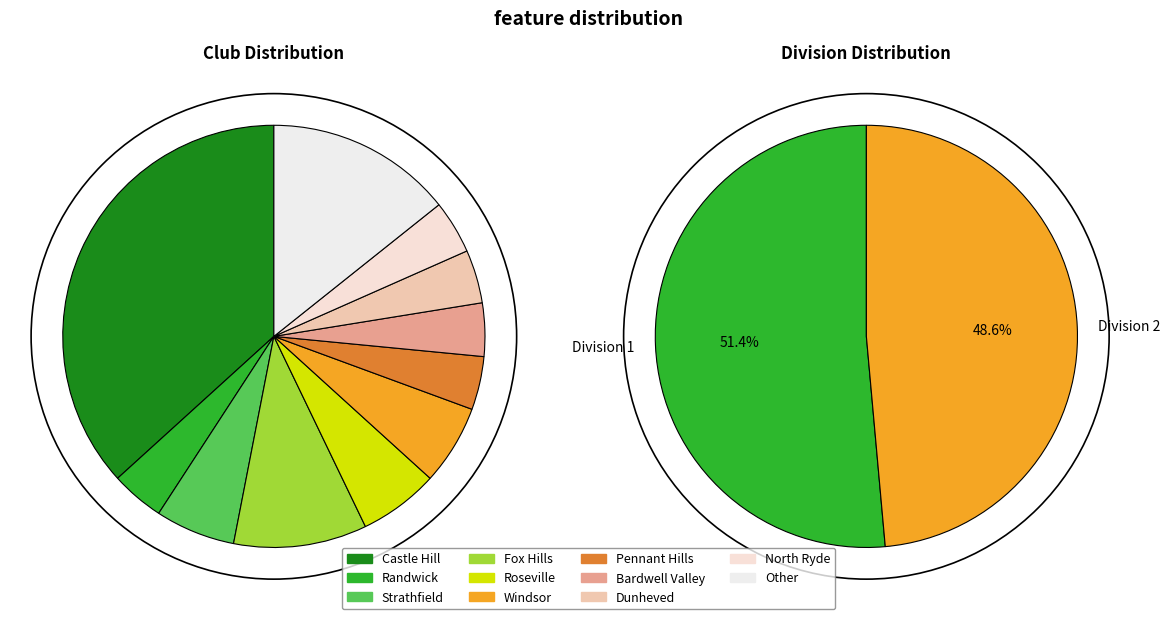

To the nearest percent, what portion does Bardwell Valley represent?

4%